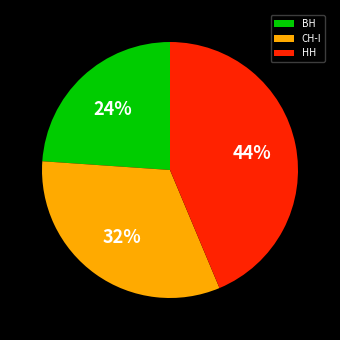

To the nearest percent, what is the difference between the largest and smallest slice percentages?

20%